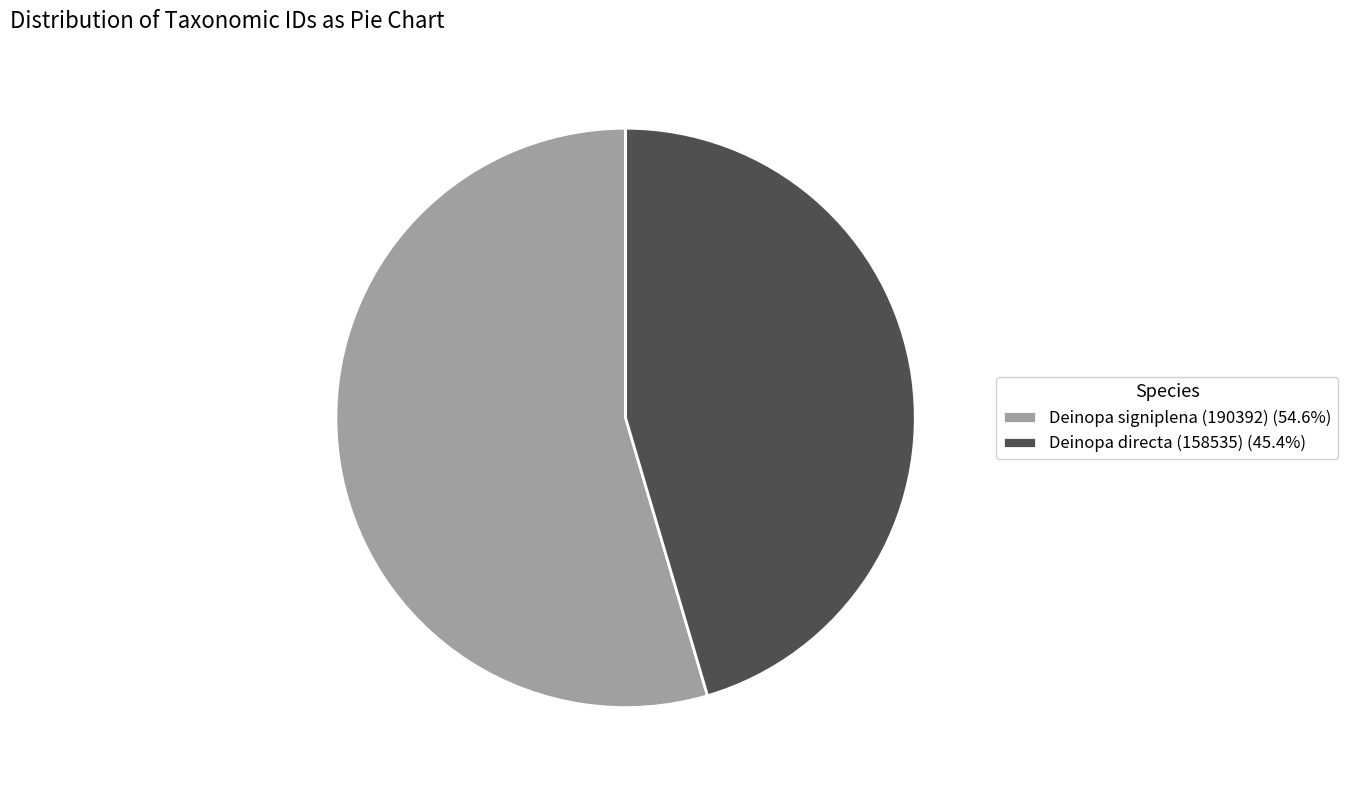

True or false: Deinopa directa (158535) accounts for 45% of the total.

True